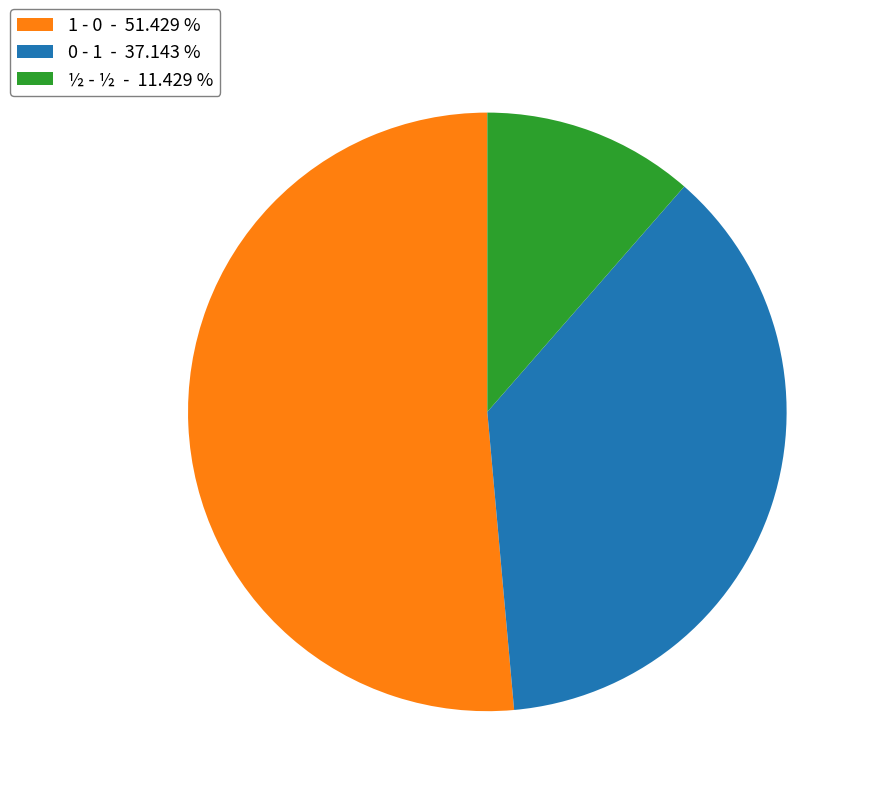

Combined, do 0 - 1 - 37.143 % and ½ - ½ - 11.429 % account for over 50%?

No